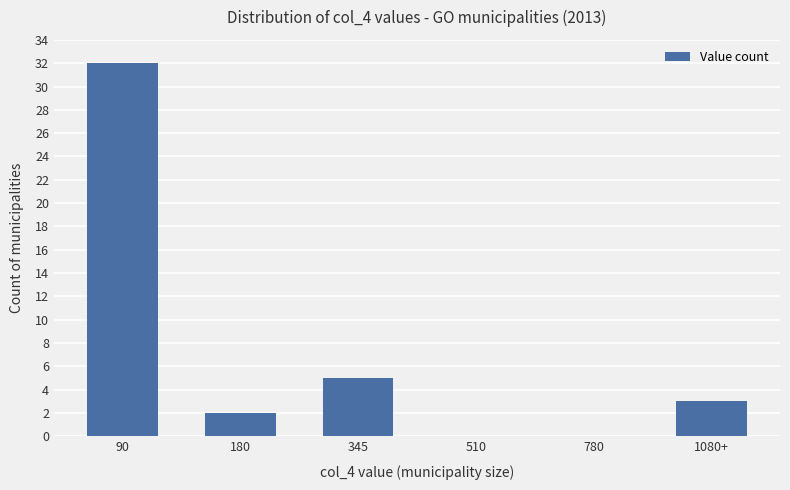

How many data points does each series have?

6